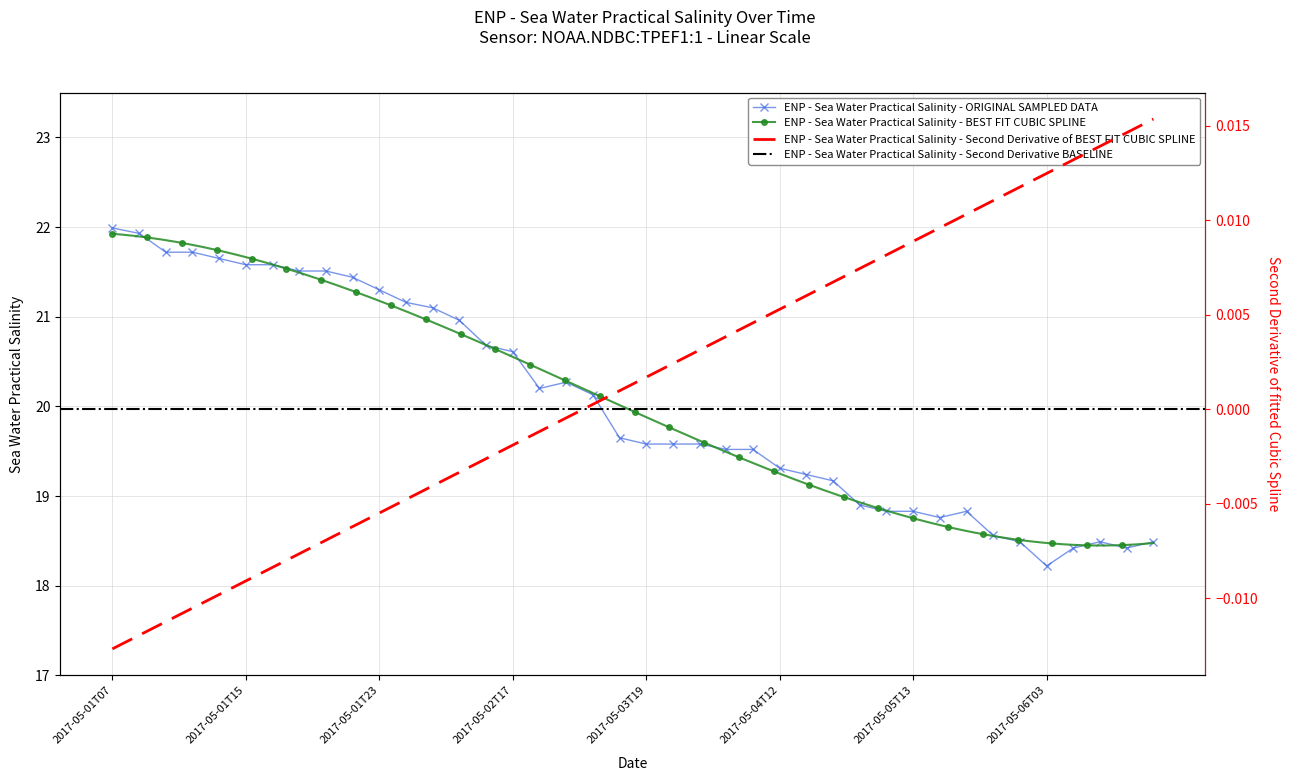

At which category does the chart reach its minimum across all series?

2017-05-06T03